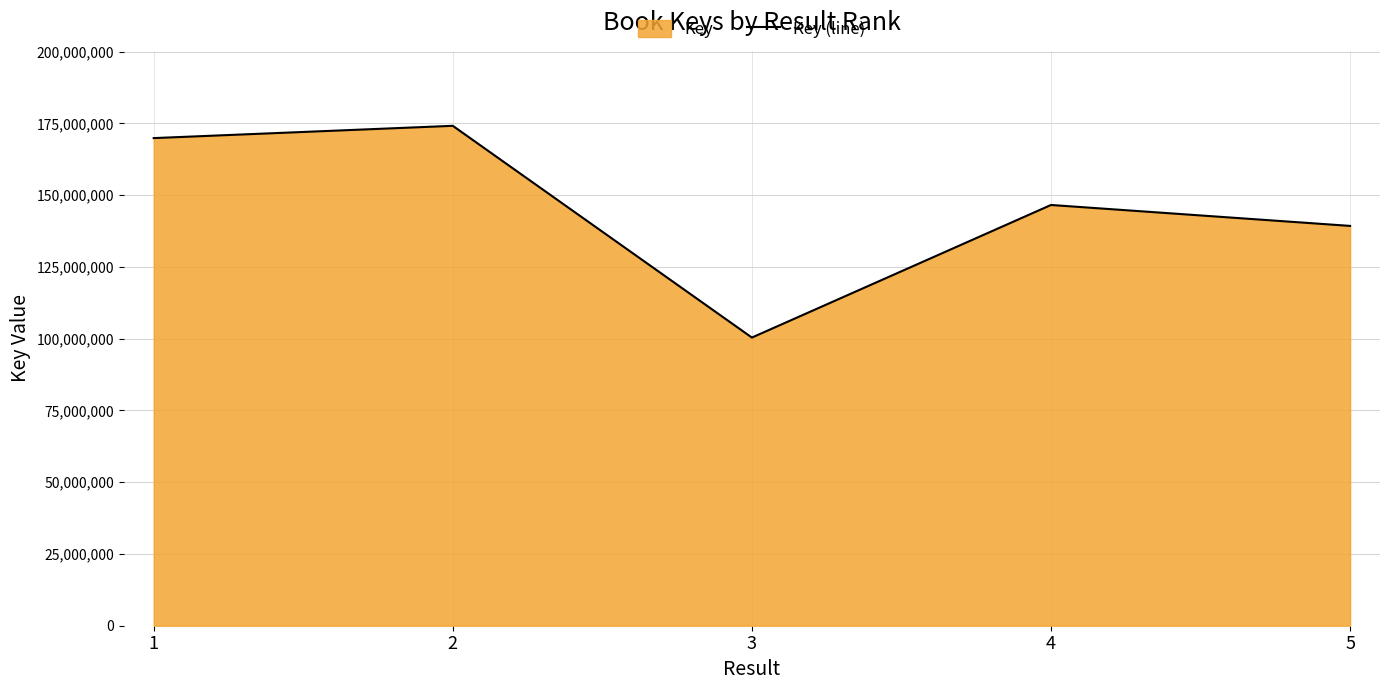

Count the number of data series in this chart.

1